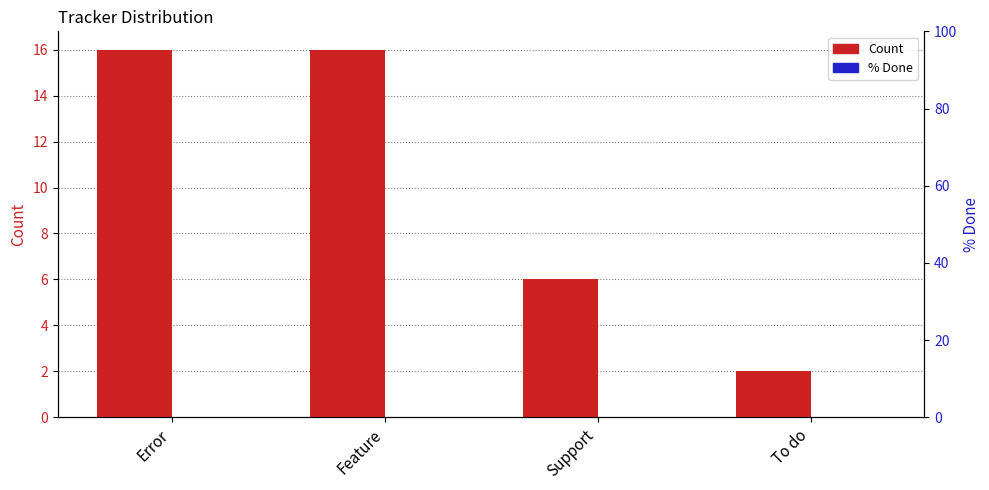

What is the average value of the Count series?

10